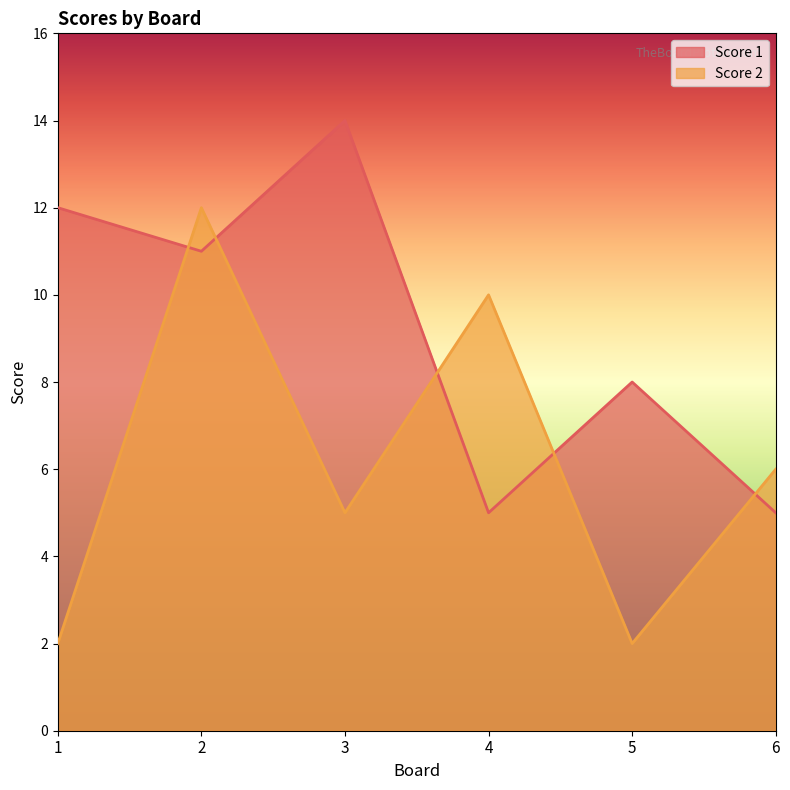

What is the difference between the highest and lowest values at 4?

5